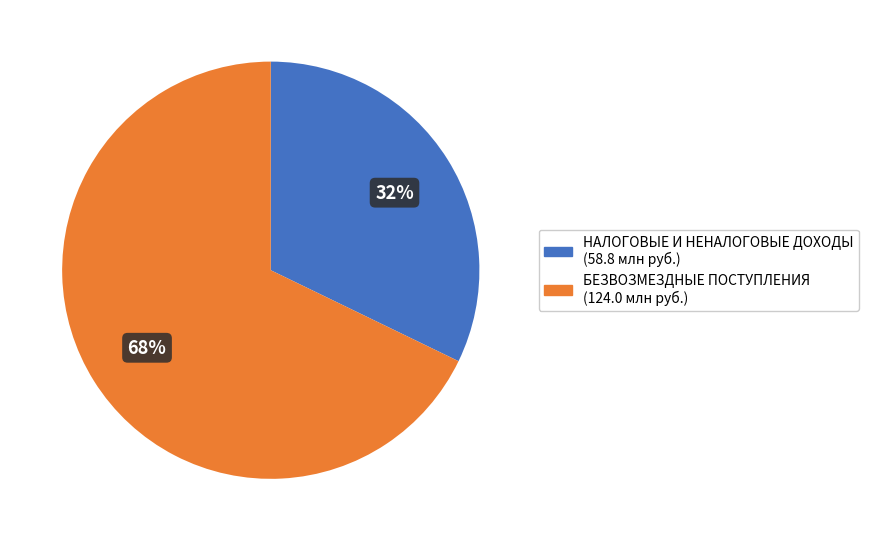

True or false: НАЛОГОВЫЕ И НЕНАЛОГОВЫЕ ДОХОДЫ accounts for 42% of the total.

False